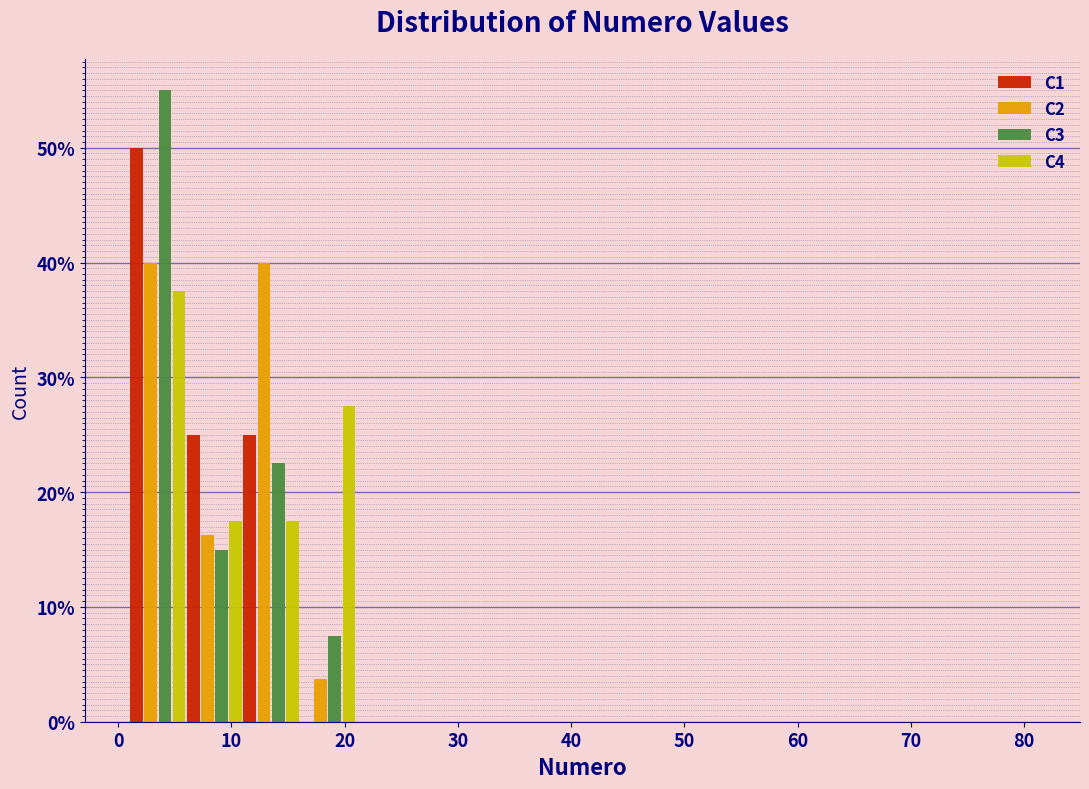

Reading left to right, list every range on the x-axis with the height of the bar of each series over it. The values are not printed on the chart, so give them approximately, as read against the axis.

1 to 6: C1=50	C2=40	C3=55	C4=38
6 to 11: C1=25	C2=16	C3=15	C4=18
11 to 16: C1=25	C2=40	C3=23	C4=18
16 to 21: C1=0	C2=4	C3=8	C4=28
21 to 26: C1=0	C2=0	C3=0	C4=0
26 to 31: C1=0	C2=0	C3=0	C4=0
31 to 36: C1=0	C2=0	C3=0	C4=0
36 to 41: C1=0	C2=0	C3=0	C4=0
41 to 46: C1=0	C2=0	C3=0	C4=0
46 to 51: C1=0	C2=0	C3=0	C4=0
51 to 56: C1=0	C2=0	C3=0	C4=0
56 to 61: C1=0	C2=0	C3=0	C4=0
61 to 66: C1=0	C2=0	C3=0	C4=0
66 to 71: C1=0	C2=0	C3=0	C4=0
71 to 76: C1=0	C2=0	C3=0	C4=0
76 to 81: C1=0	C2=0	C3=0	C4=0